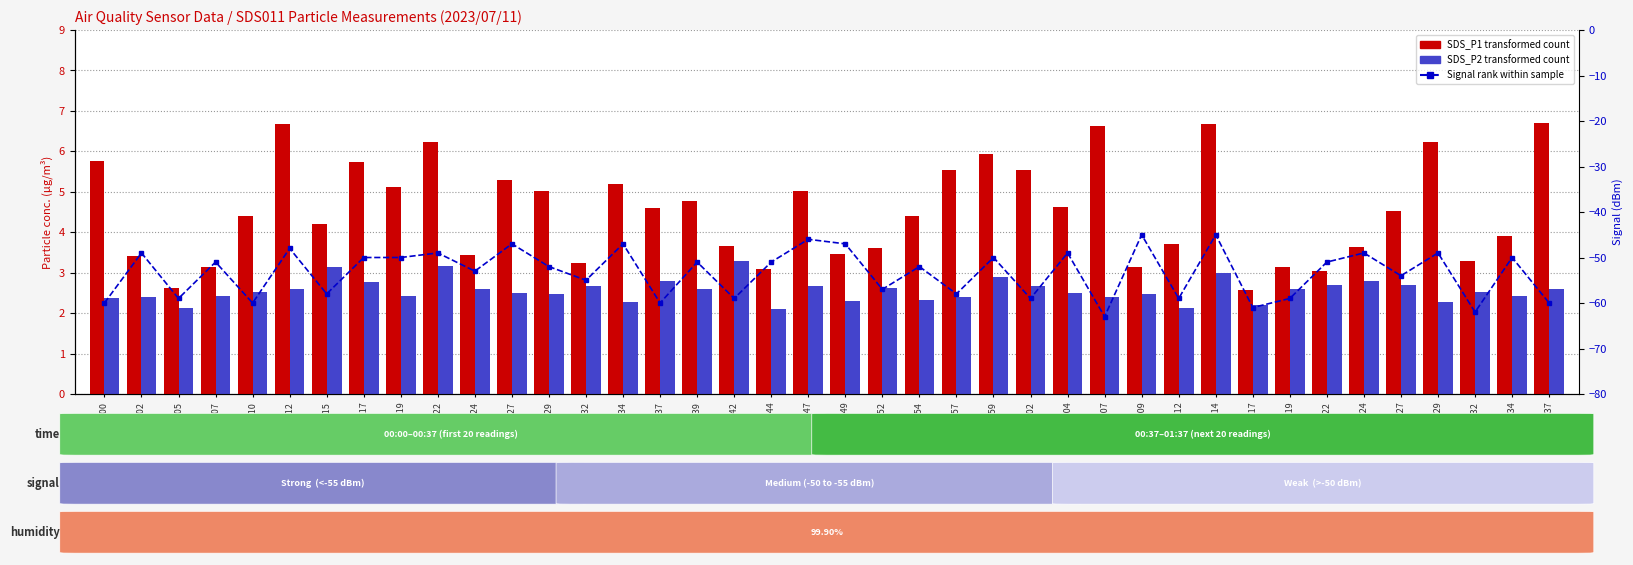

True or false: Signal (dBm) has a value of -59.0 at 00:42.

True